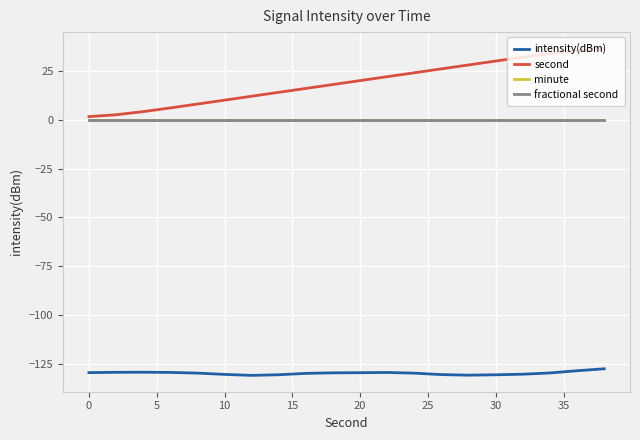

Is this an area chart (filled region under the line)?

No